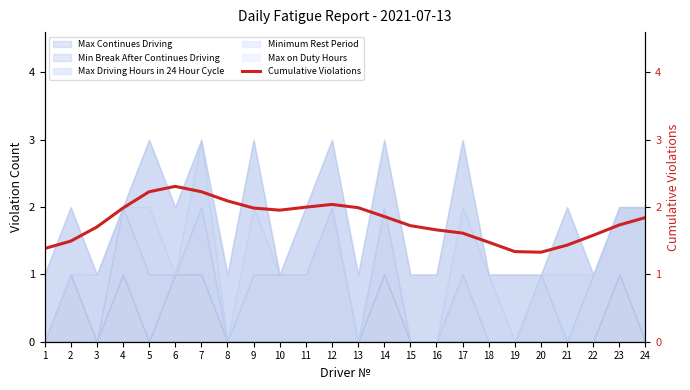

What is the difference between the values at 7 and 24?

0.4